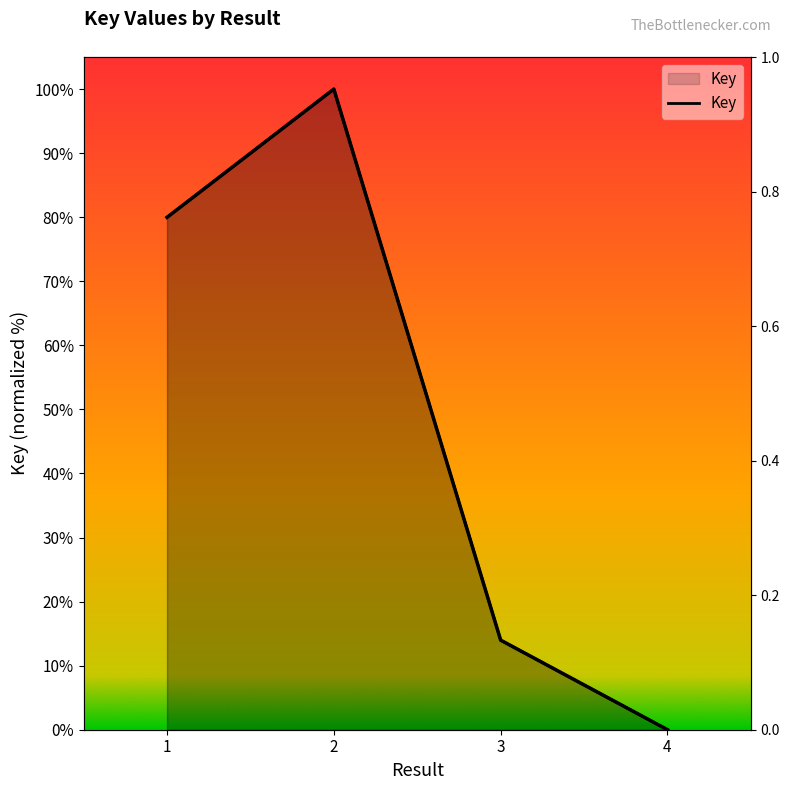

How many points are higher than both their immediate neighbors (excluding endpoints)?

1